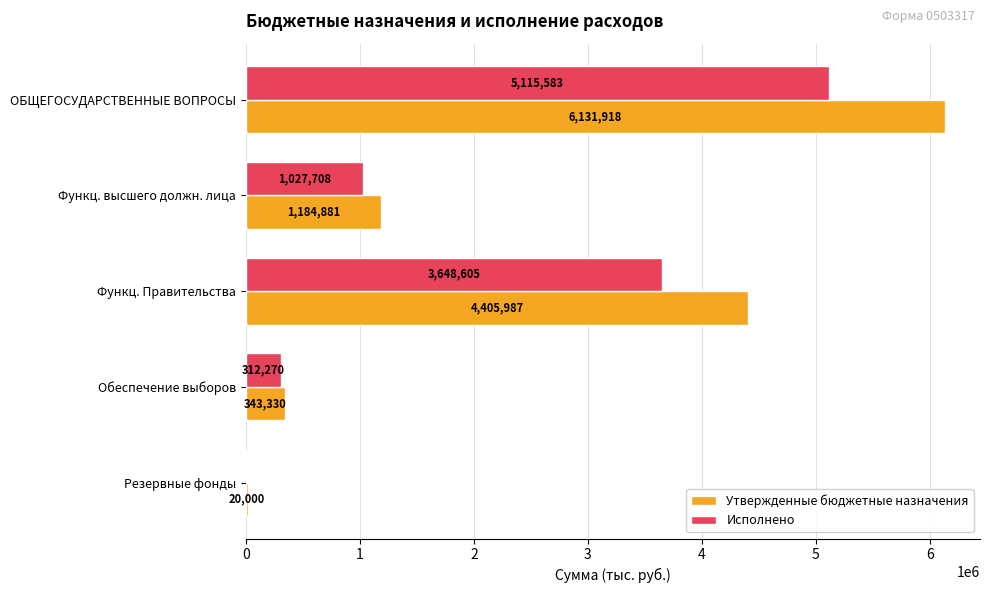

Between Функц. Правительства and Резервные фонды, which series saw the biggest shift?

Утвержденные бюджетные назначения